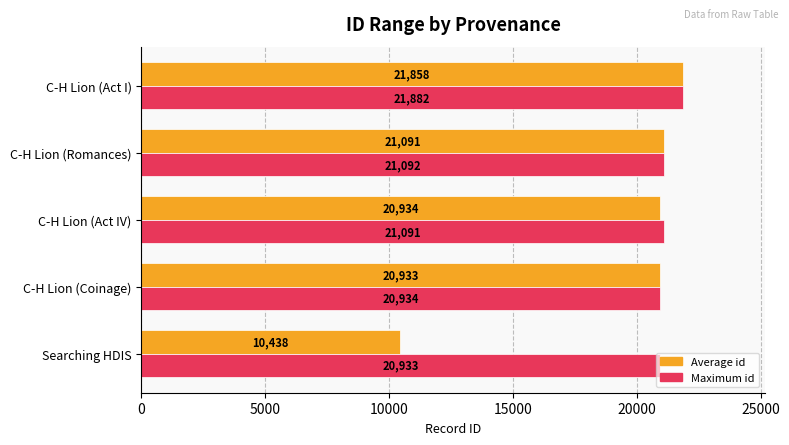

At which category is the sum across all series the highest?

C-H Lion (Act I)